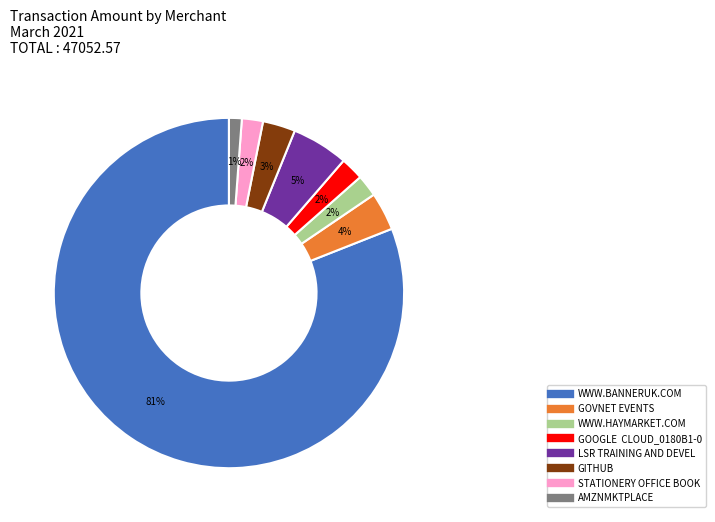

To the nearest percent, what portion does LSR TRAINING AND DEVEL represent?

5%